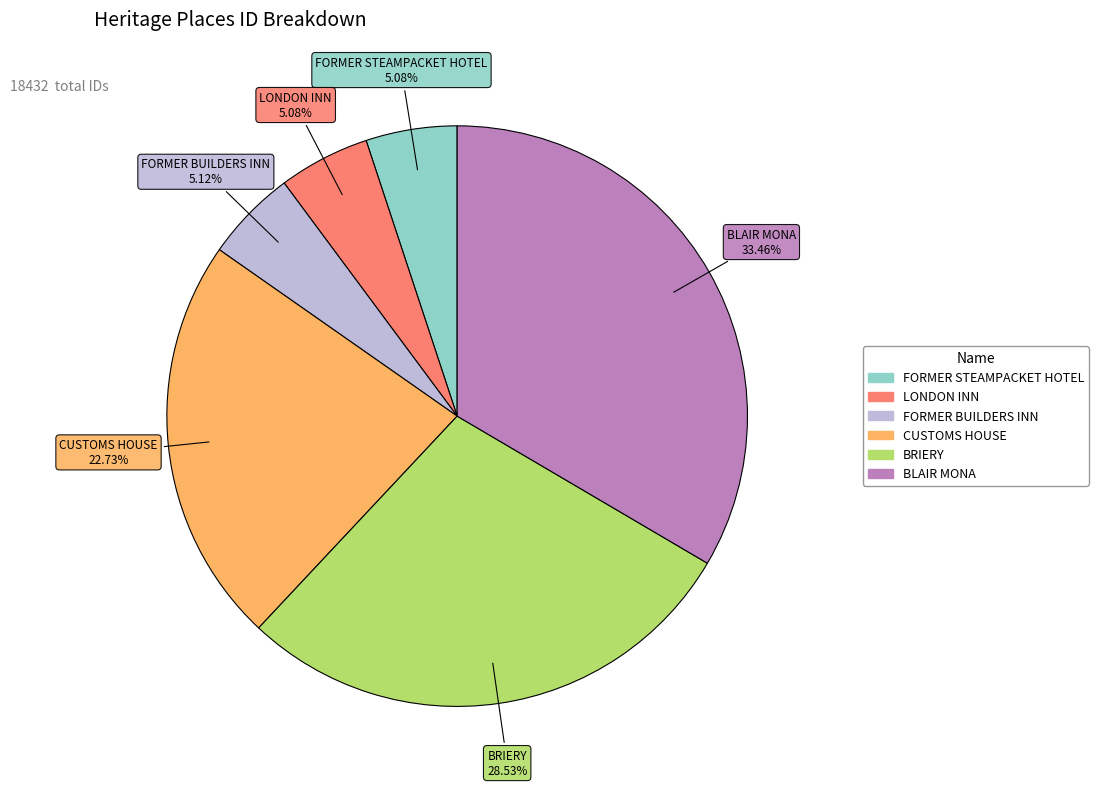

To the nearest percent, what portion does BLAIR MONA represent?

33%